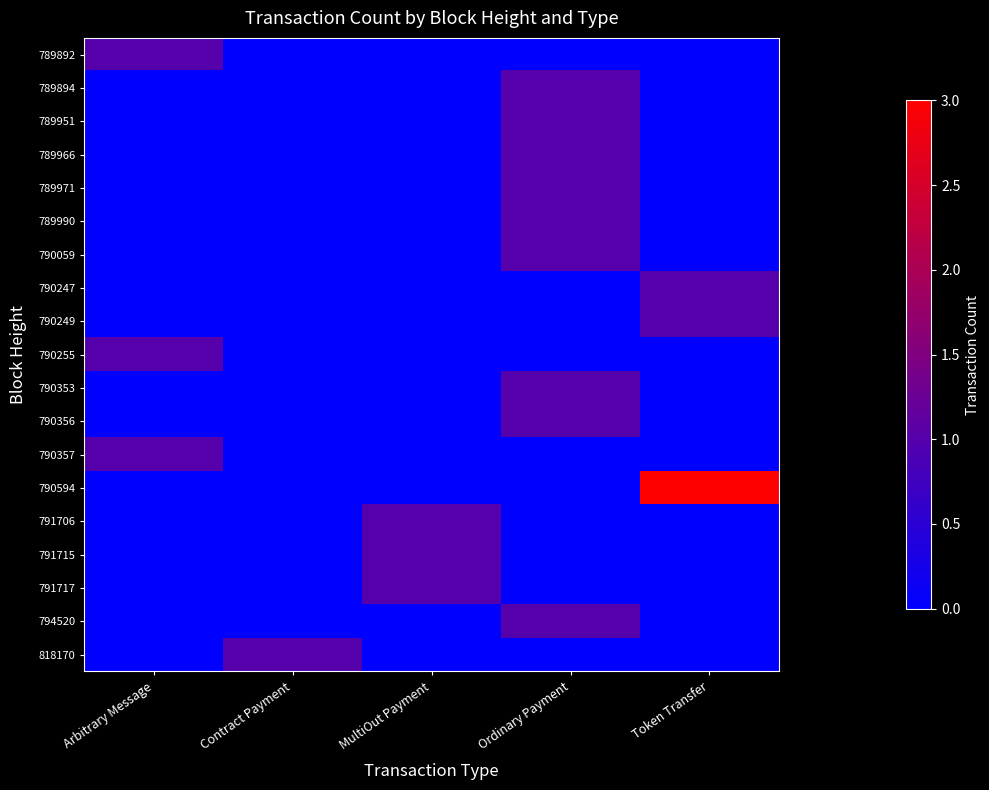

Reading right to left, list all the values displayed in this chart.

789892: Token Transfer=0	Ordinary Payment=0	MultiOut Payment=0	Contract Payment=0	Arbitrary Message=1
789894: Token Transfer=0	Ordinary Payment=1	MultiOut Payment=0	Contract Payment=0	Arbitrary Message=0
789951: Token Transfer=0	Ordinary Payment=1	MultiOut Payment=0	Contract Payment=0	Arbitrary Message=0
789966: Token Transfer=0	Ordinary Payment=1	MultiOut Payment=0	Contract Payment=0	Arbitrary Message=0
789971: Token Transfer=0	Ordinary Payment=1	MultiOut Payment=0	Contract Payment=0	Arbitrary Message=0
789990: Token Transfer=0	Ordinary Payment=1	MultiOut Payment=0	Contract Payment=0	Arbitrary Message=0
790059: Token Transfer=0	Ordinary Payment=1	MultiOut Payment=0	Contract Payment=0	Arbitrary Message=0
790247: Token Transfer=1	Ordinary Payment=0	MultiOut Payment=0	Contract Payment=0	Arbitrary Message=0
790249: Token Transfer=1	Ordinary Payment=0	MultiOut Payment=0	Contract Payment=0	Arbitrary Message=0
790255: Token Transfer=0	Ordinary Payment=0	MultiOut Payment=0	Contract Payment=0	Arbitrary Message=1
790353: Token Transfer=0	Ordinary Payment=1	MultiOut Payment=0	Contract Payment=0	Arbitrary Message=0
790356: Token Transfer=0	Ordinary Payment=1	MultiOut Payment=0	Contract Payment=0	Arbitrary Message=0
790357: Token Transfer=0	Ordinary Payment=0	MultiOut Payment=0	Contract Payment=0	Arbitrary Message=1
790594: Token Transfer=3	Ordinary Payment=0	MultiOut Payment=0	Contract Payment=0	Arbitrary Message=0
791706: Token Transfer=0	Ordinary Payment=0	MultiOut Payment=1	Contract Payment=0	Arbitrary Message=0
791715: Token Transfer=0	Ordinary Payment=0	MultiOut Payment=1	Contract Payment=0	Arbitrary Message=0
791717: Token Transfer=0	Ordinary Payment=0	MultiOut Payment=1	Contract Payment=0	Arbitrary Message=0
794520: Token Transfer=0	Ordinary Payment=1	MultiOut Payment=0	Contract Payment=0	Arbitrary Message=0
818170: Token Transfer=0	Ordinary Payment=0	MultiOut Payment=0	Contract Payment=1	Arbitrary Message=0